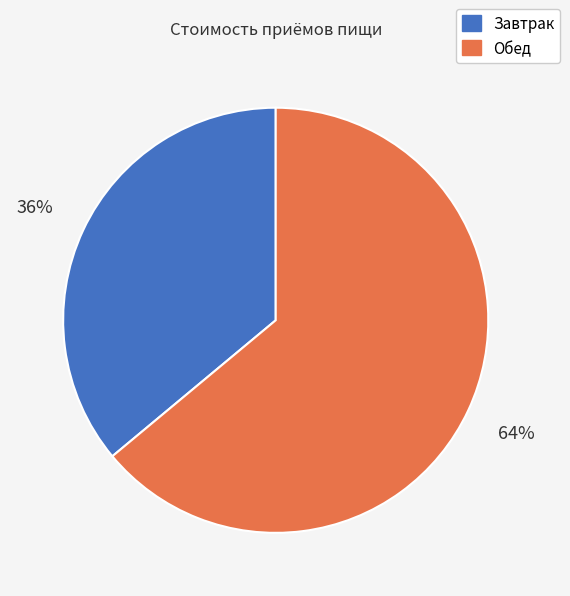

Count the number of slices in the pie.

2